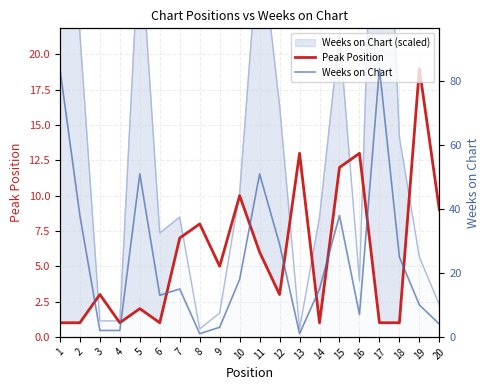

At how many categories does at least one series exceed 44?

4